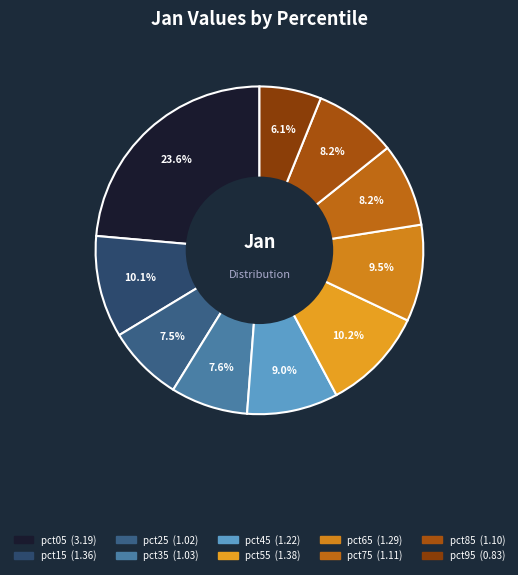

What is the change in value from pct15 to pct25?

-0.3